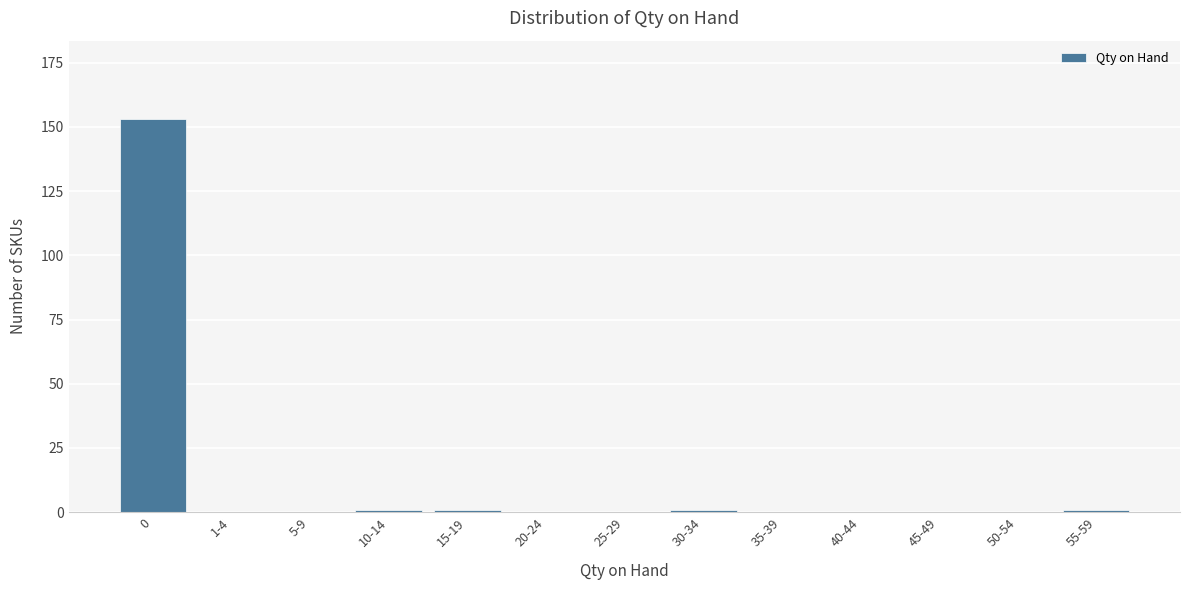

Reading right to left, extract all data points from this chart.

55-59=1	50-54=0	45-49=0	40-44=0	35-39=0	30-34=1	25-29=0	20-24=0	15-19=1	10-14=1	5-9=0	1-4=0	0=153